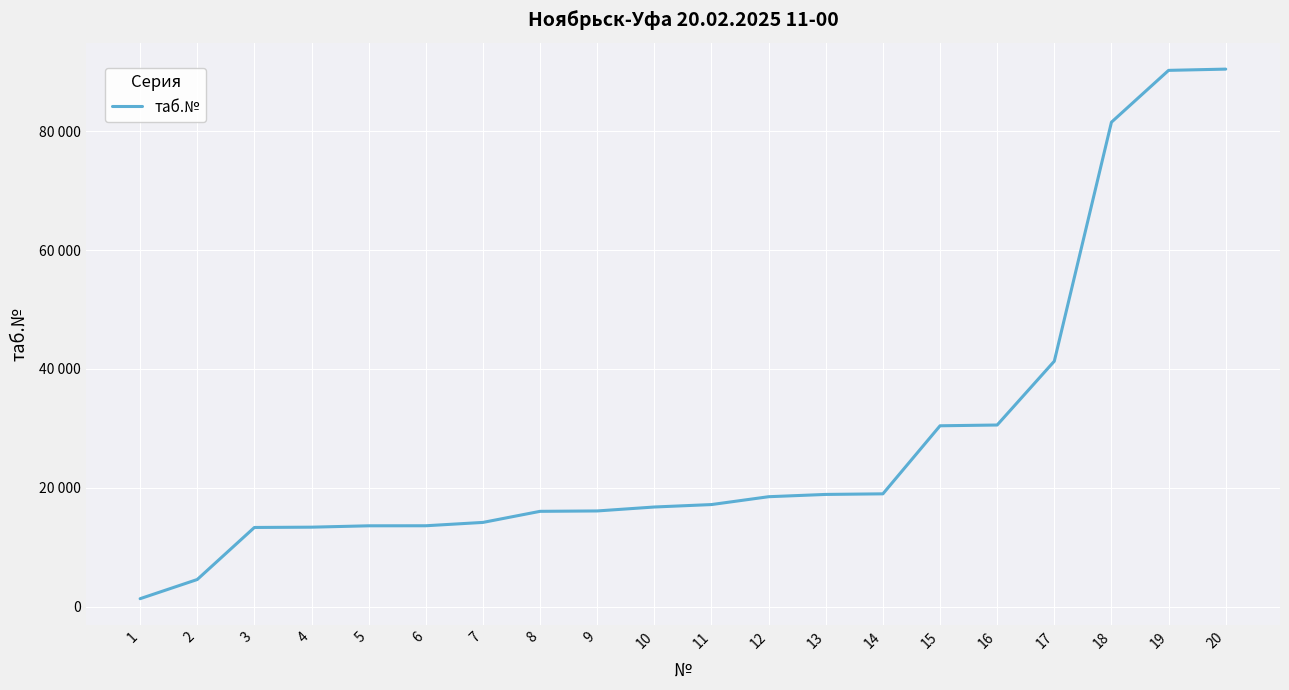

Which has a higher value, 20 or 17?

20